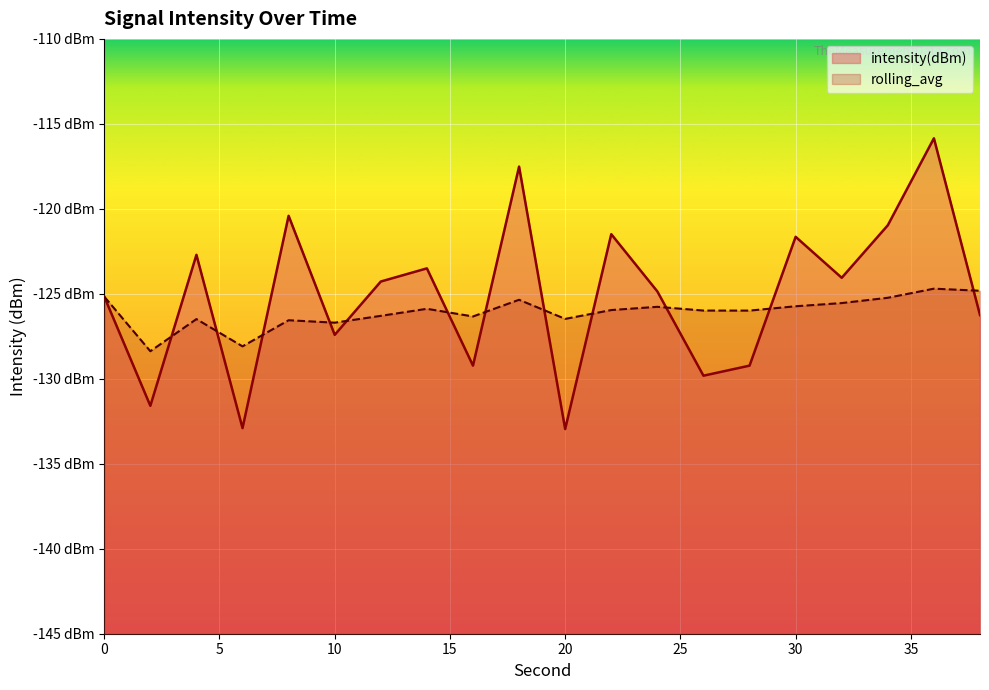

What is the difference between the rolling_avg values at 22 and 34?

0.7